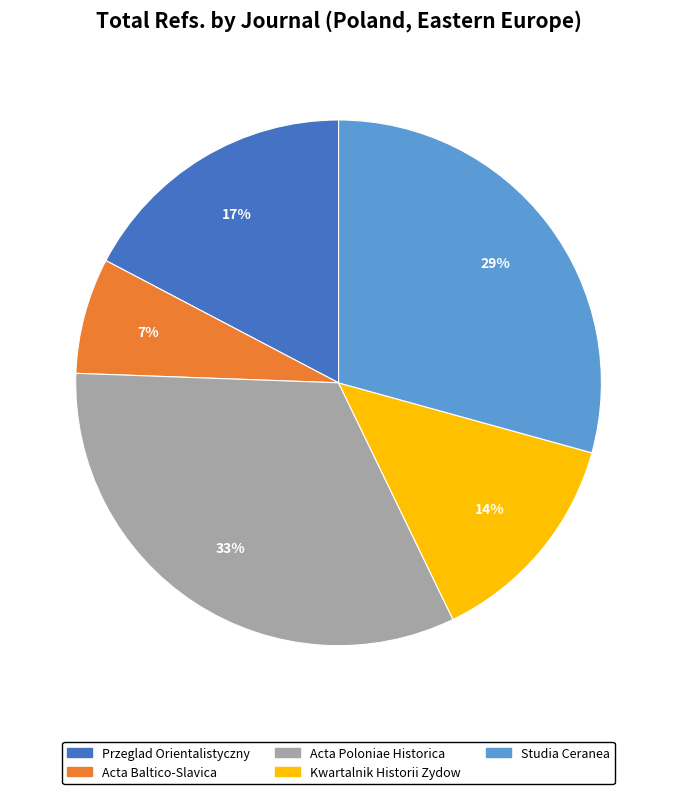

Is it true that Przeglad Orientalistyczny is 24% of the pie?

False